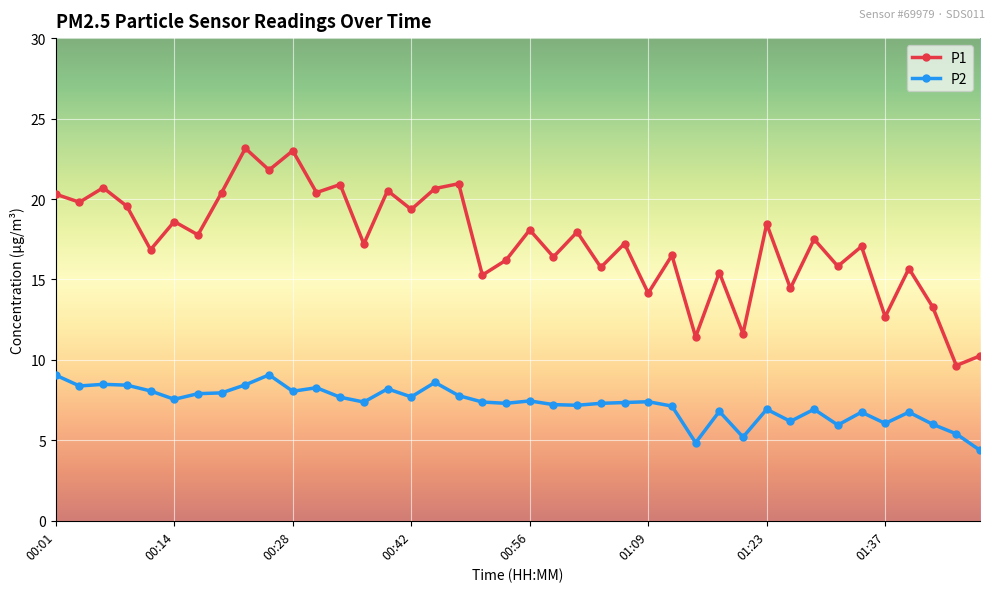

True or false: P1 and P2 intersect in this chart.

False